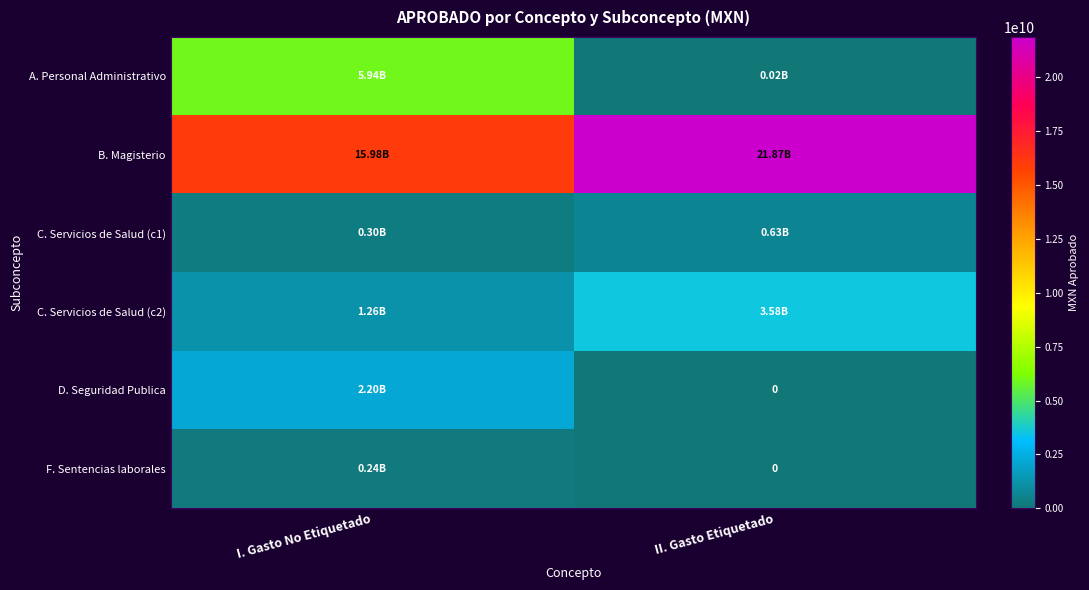

The C. Servicios de Salud (c1) series shows 628636141 at II. Gasto Etiquetado. True or false?

True